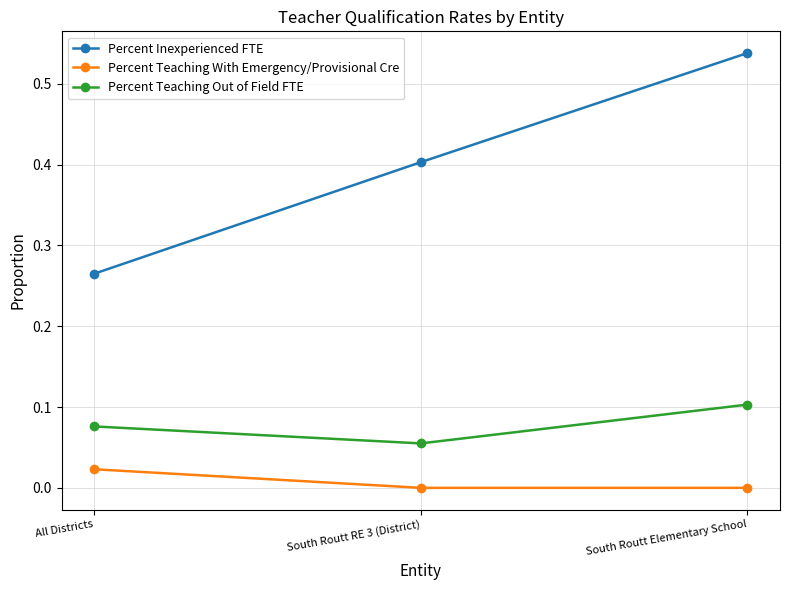

What is the difference between the highest and lowest values at South Routt RE 3 (District)?

0.4